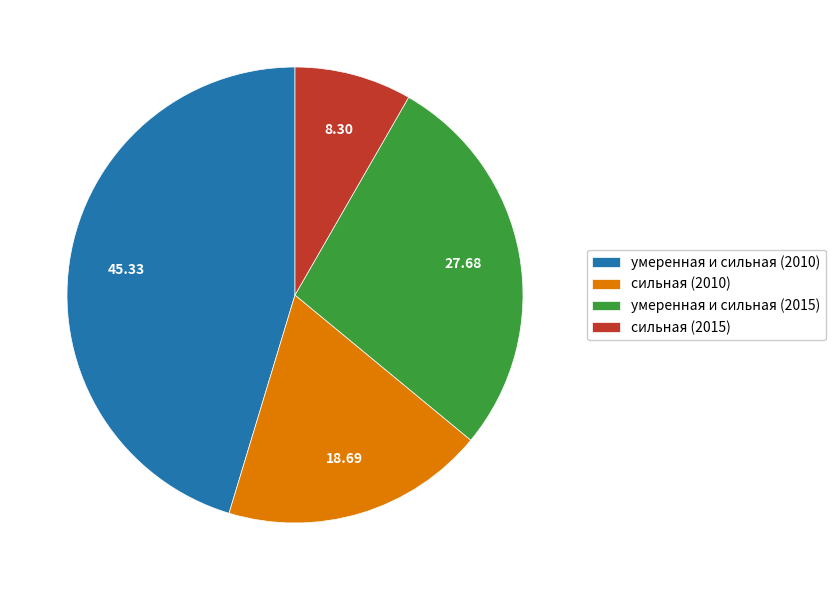

Is there a majority slice in this chart?

No